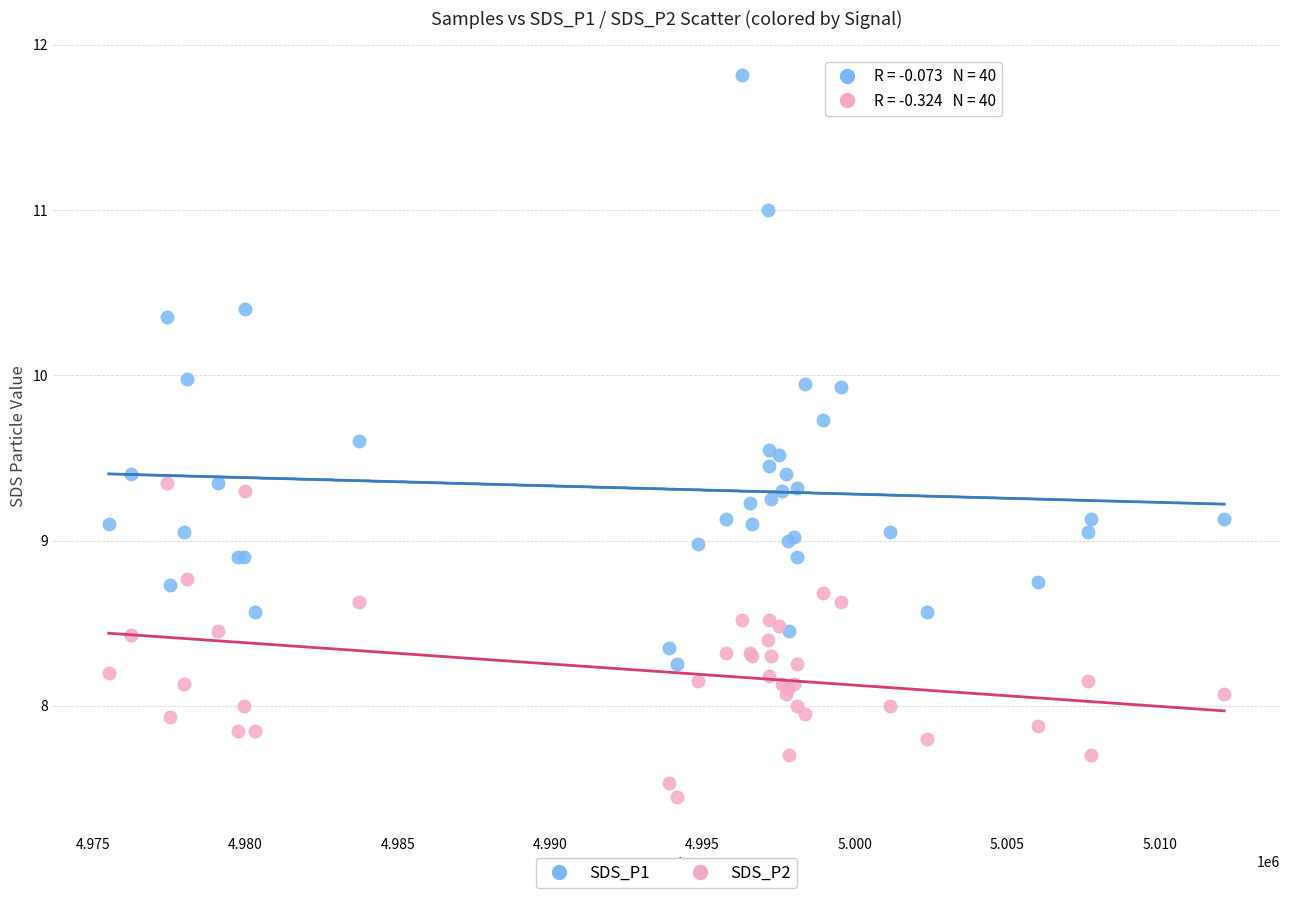

What are all the series names shown in the legend?

SDS_P1, SDS_P2